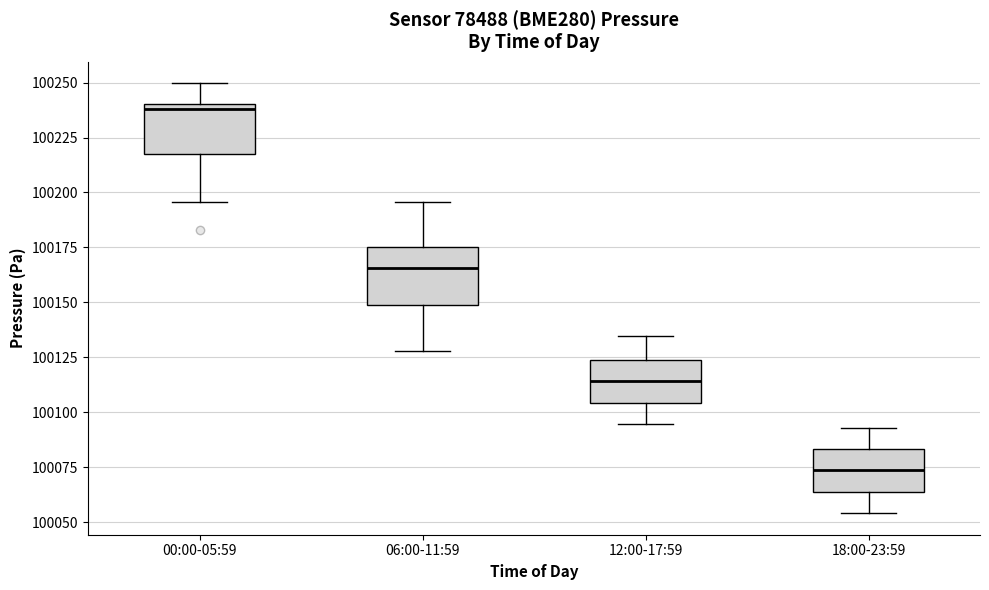

Reading left to right, read every box against the y-axis: the position of its median line, the range the box covers, and the ends of its whiskers. The values are not printed on the chart, so give them approximately, as read against the axis.

00:00-05:59: median 100240 (just below the box's upper edge), box 100220 to 100240, whiskers 100195 to 100250
06:00-11:59: median 100165, box 100150 to 100175, whiskers 100130 to 100195
12:00-17:59: median 100115, box 100105 to 100125, whiskers 100095 to 100135
18:00-23:59: median 100075, box 100065 to 100085, whiskers 100055 to 100095